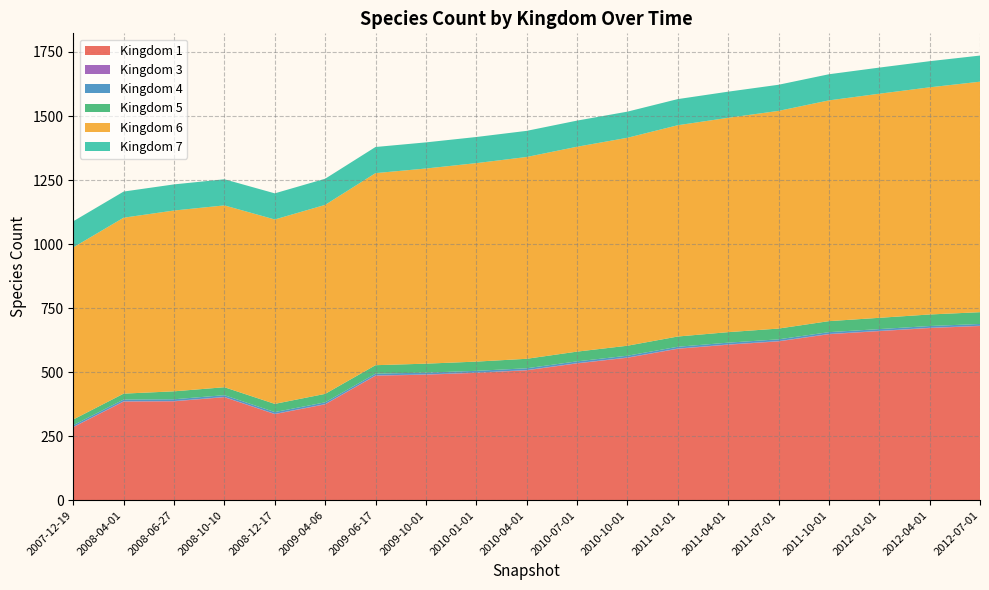

Reading right to left, what are all the values shown in this chart?

1: 680	672	660	648	620	607	591	556	534	507	497	490	486	374	336	402	386	385	285
3: 1	1	1	1	1	1	1	1	1	1	1	1	1	1	1	1	1	1	1
4: 7	7	7	7	7	7	7	7	7	7	7	7	7	7	7	7	7	7	7
5: 46	45	44	43	42	41	40	39	38	37	36	35	33	33	32	31	31	23	22
6: 900	887	875	862	850	837	825	812	800	788	775	762	750	738	720	710	706	687	672
7: 102	102	102	102	102	102	102	102	102	102	102	102	102	102	102	102	102	102	102